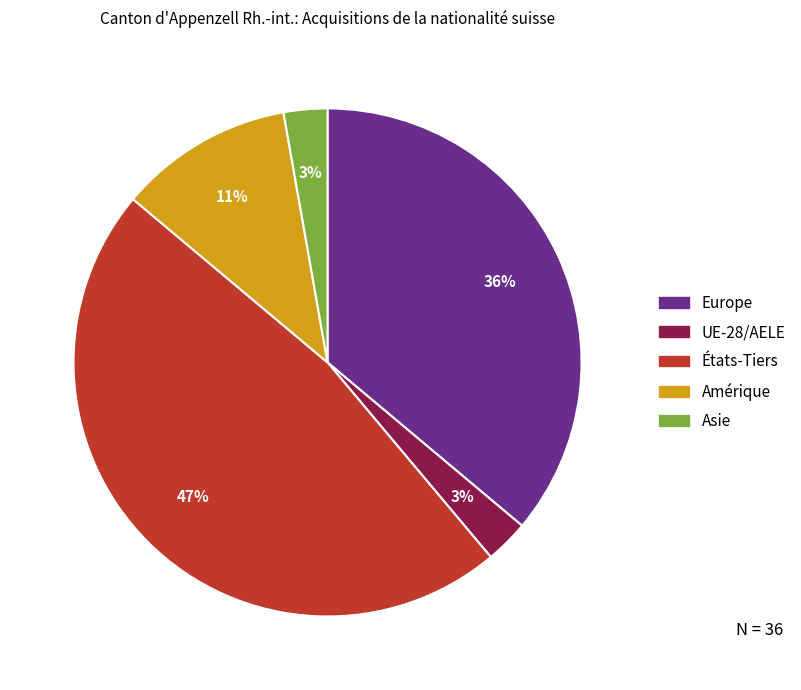

Which slice is the largest?

États-Tiers